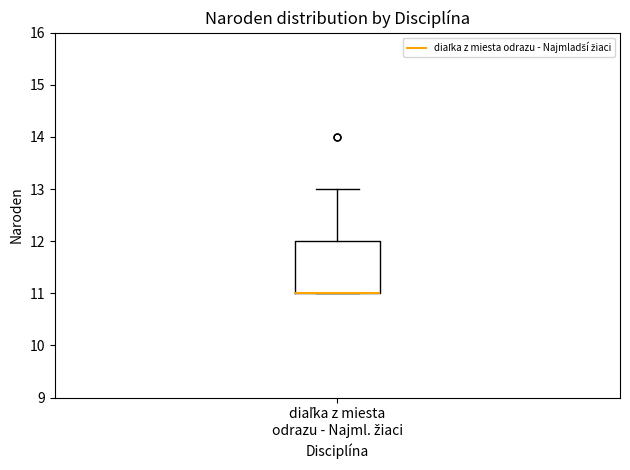

Transcribe this box plot: give where the median line is, the range the box spans, and where the two whiskers end, as read against the y-axis. The values are not printed on the chart, so give them approximately, as read against the axis.

median 11 (drawn on the box's lower edge), box 11 to 12, whiskers 11 to 13